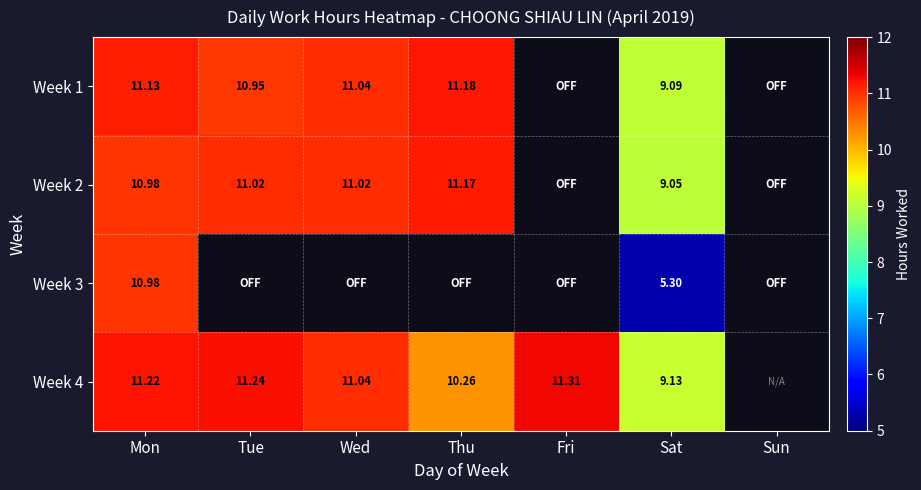

At which label does Week 2 reach its peak?

Thu